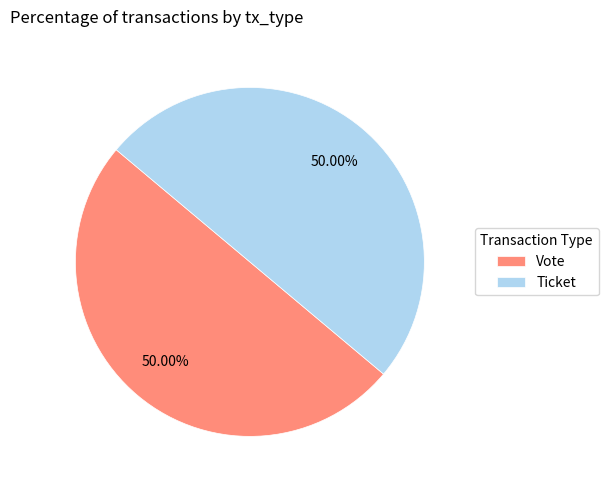

Count the number of slices in the pie.

2